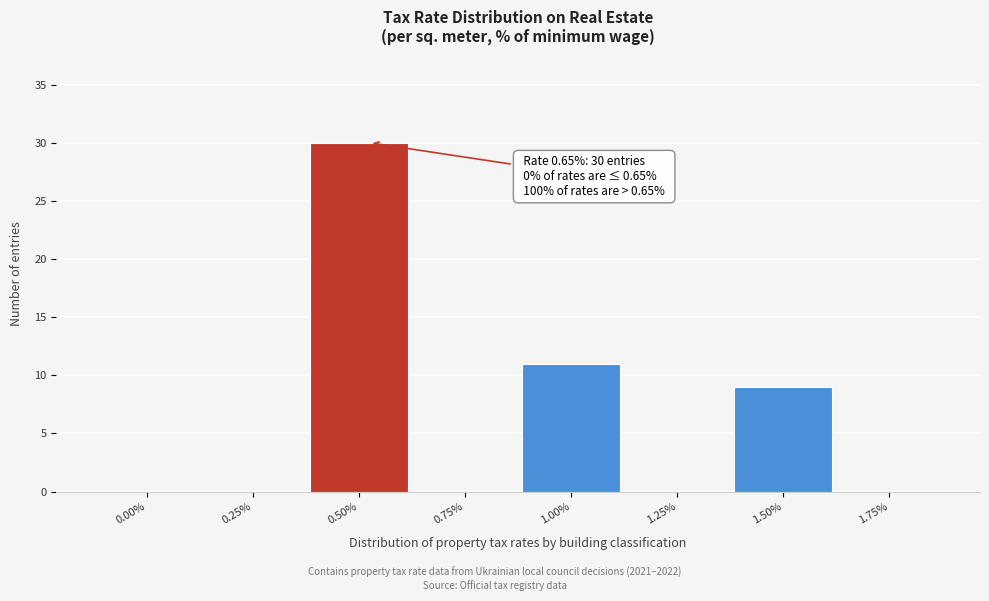

Reading left to right, list all the values displayed in this chart.

0.00%=0	0.25%=0	0.50%=30	0.75%=0	1.00%=11	1.25%=0	1.50%=9	1.75%=0